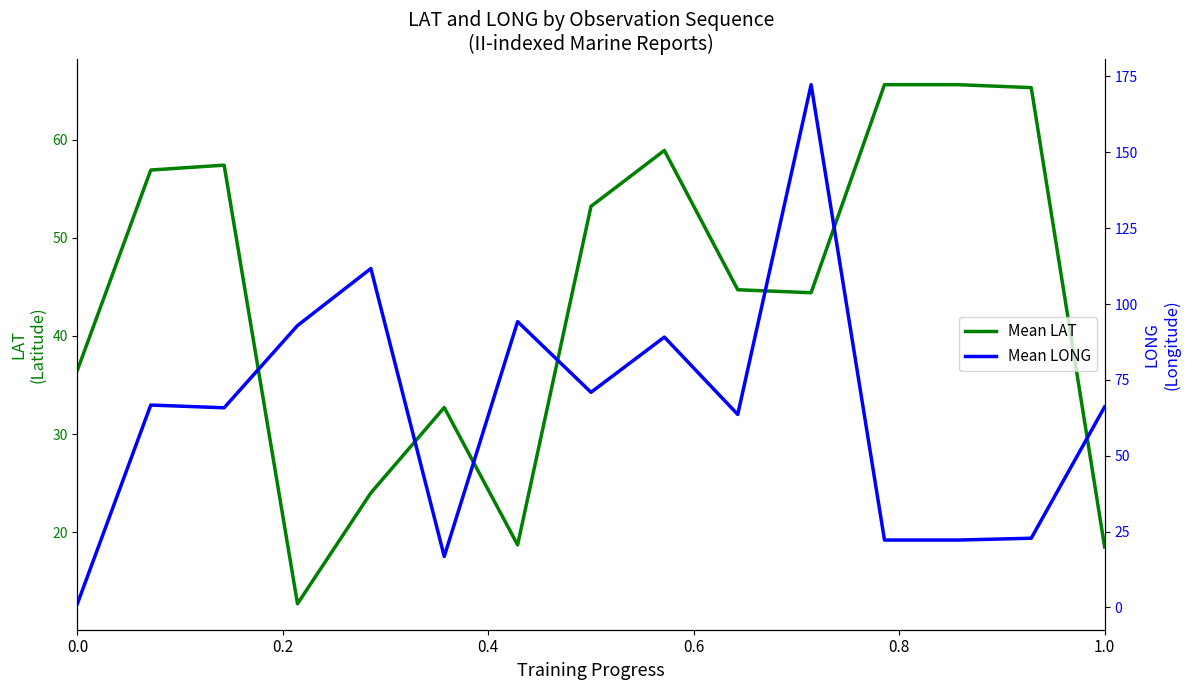

What is the lowest value of the Mean LAT series?

12.7